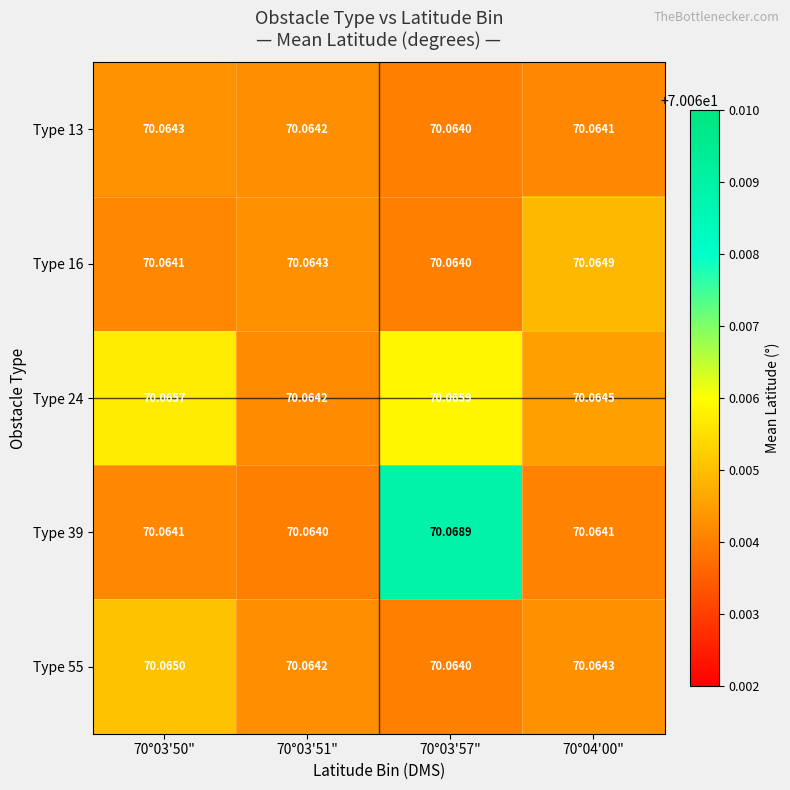

Is the value of Type 13 at 70°03'57" greater than the value of Type 24 at 70°03'57"?

No